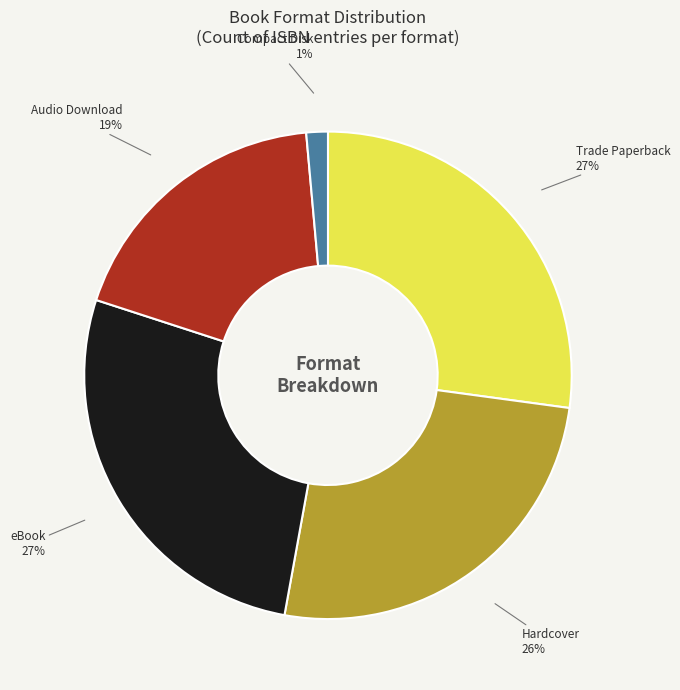

Count the number of slices in the pie.

5